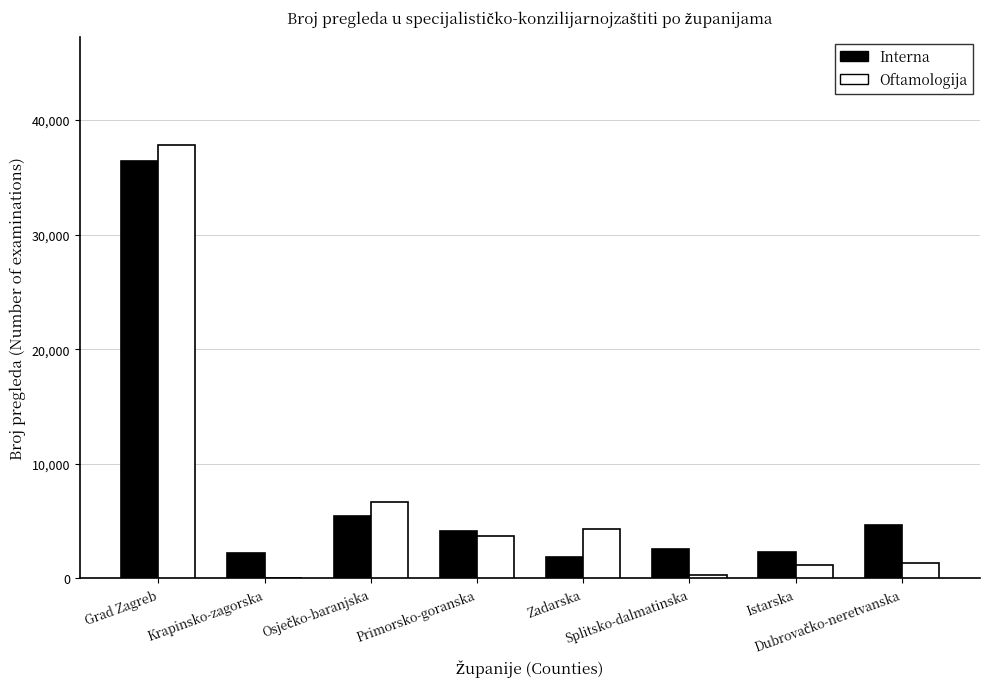

The value of Oftamologija at Zadarska is 6917. True or false?

False